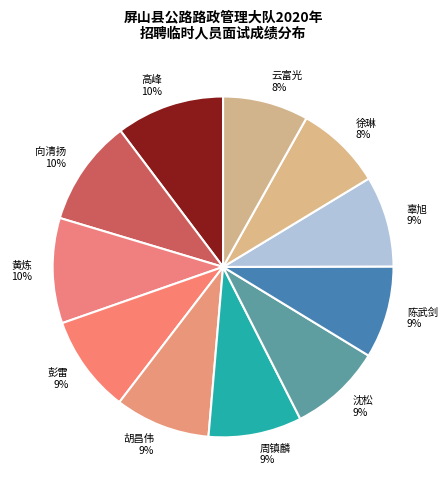

Is the sum of 陈武剑 9% and 沈松 9% greater than half?

No